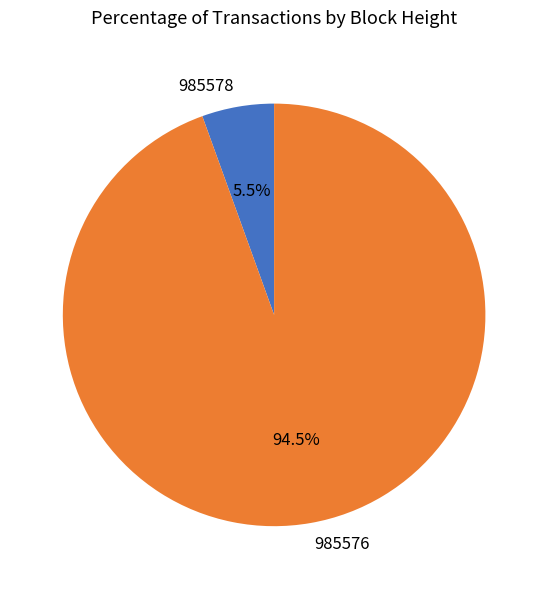

Which has a higher value, 985576 or 985578?

985576